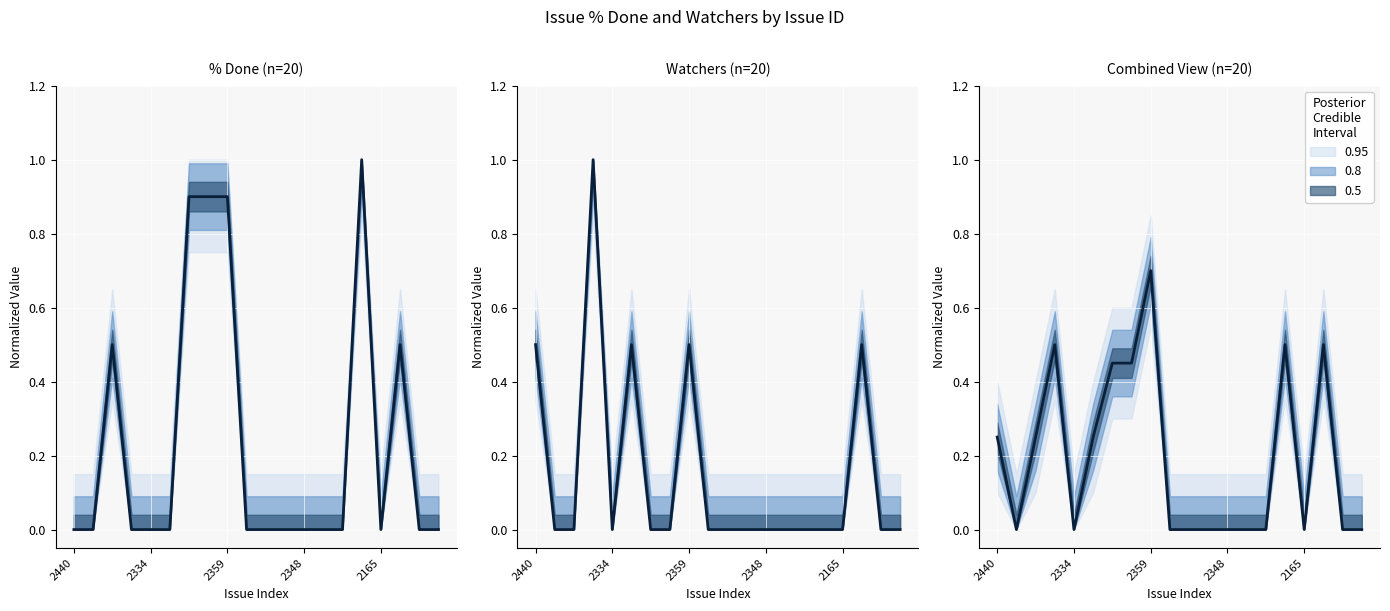

How many distinct data groups are displayed?

1